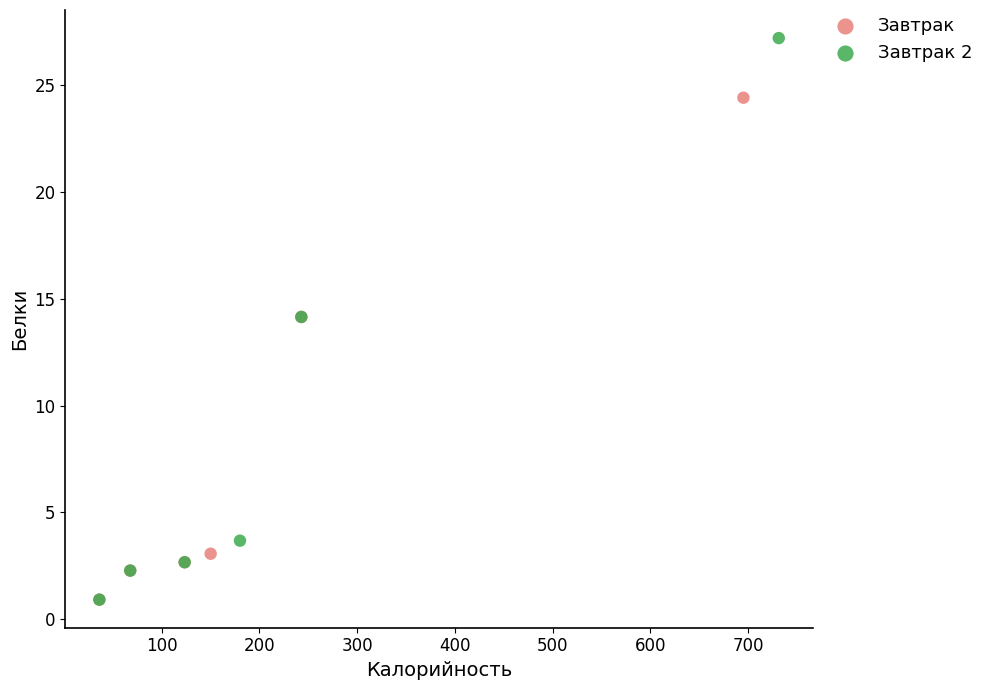

Which series has the largest Y range (max minus min)?

Завтрак 2